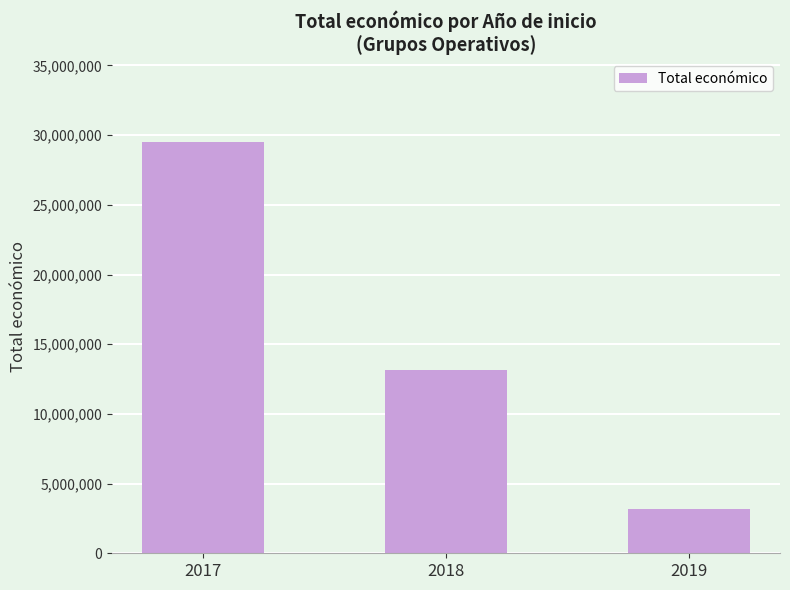

Approximately how many times larger is the value at 2017 compared to 2019?

9.4